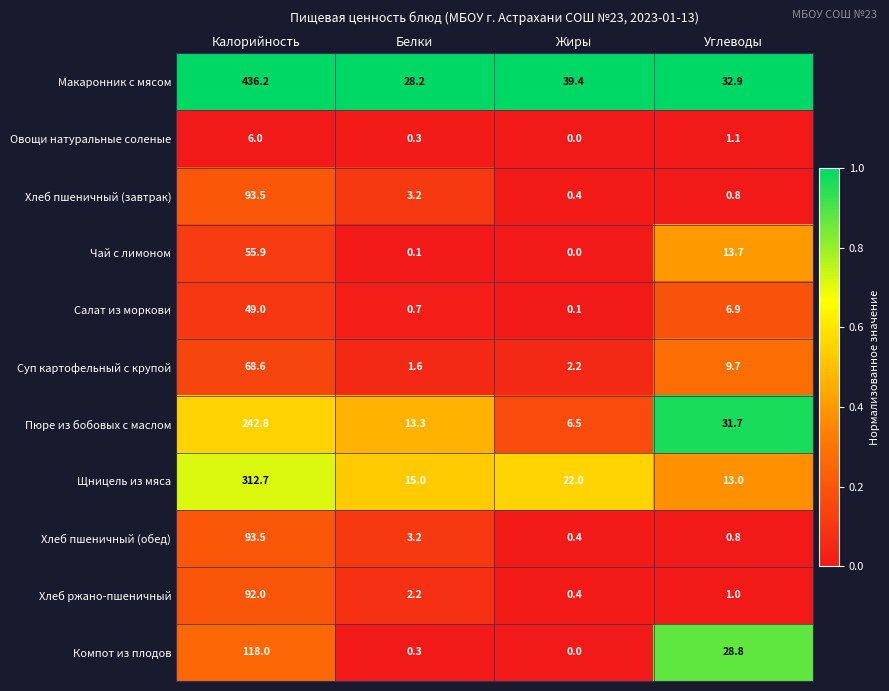

What is the sum of all Макаронник с мясом values?

536.7